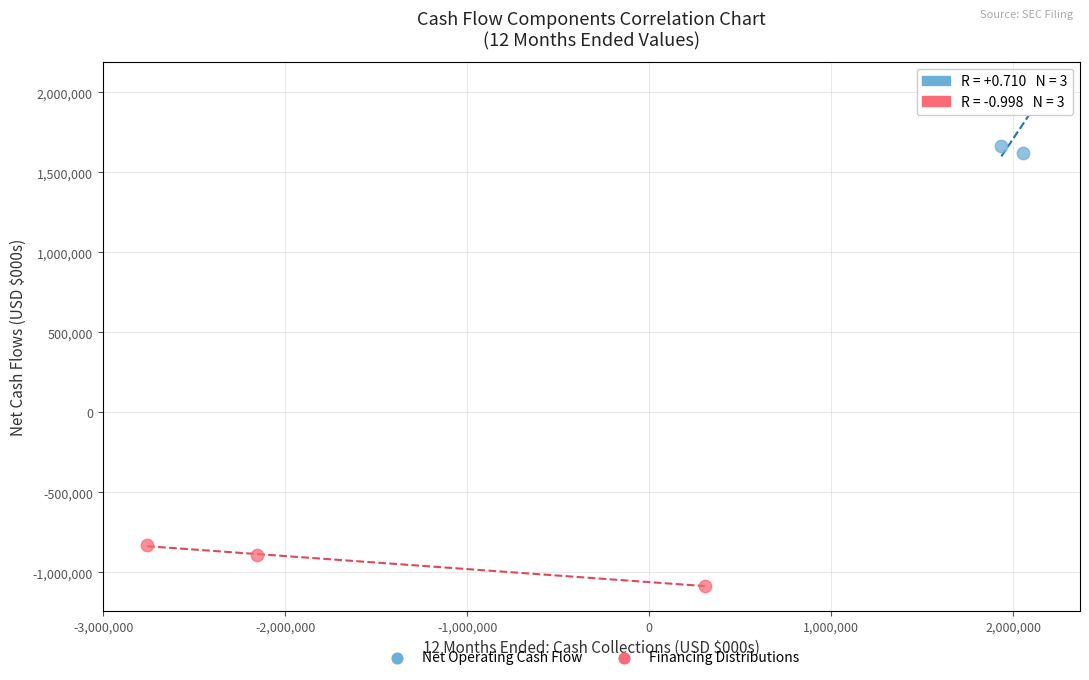

What are all the series names shown in the legend?

Net Operating Cash Flow, Financing Distributions